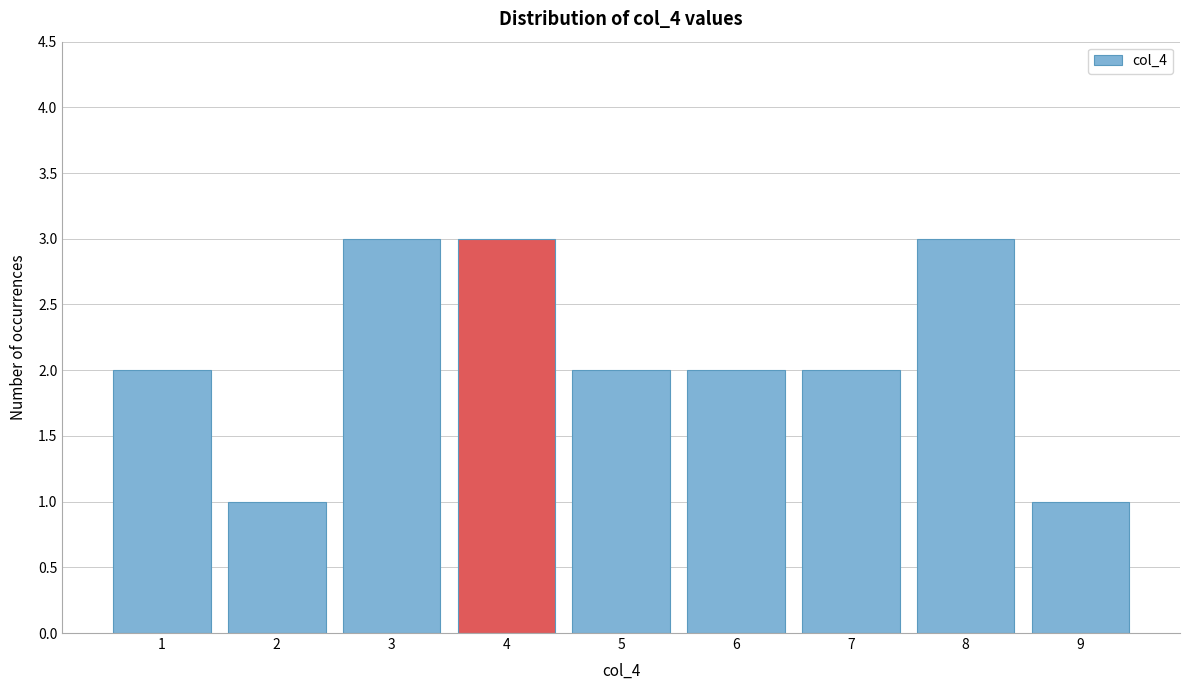

Reading left to right, transcribe this chart: for each bar, give the range it covers on the x-axis and its height. The values are not printed on the chart, so give them approximately, as read against the axis.

0.5 to 1.5: 2
1.5 to 2.5: 1
2.5 to 3.5: 3
3.5 to 4.5: 3
4.5 to 5.5: 2
5.5 to 6.5: 2
6.5 to 7.5: 2
7.5 to 8.5: 3
8.5 to 9.5: 1